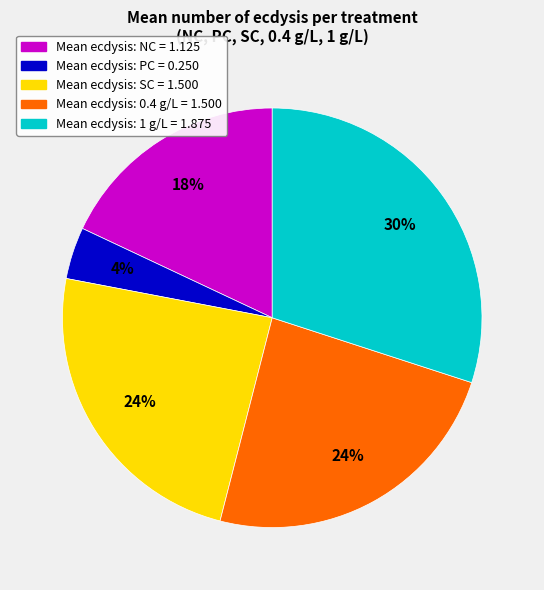

Is there a majority slice in this chart?

No